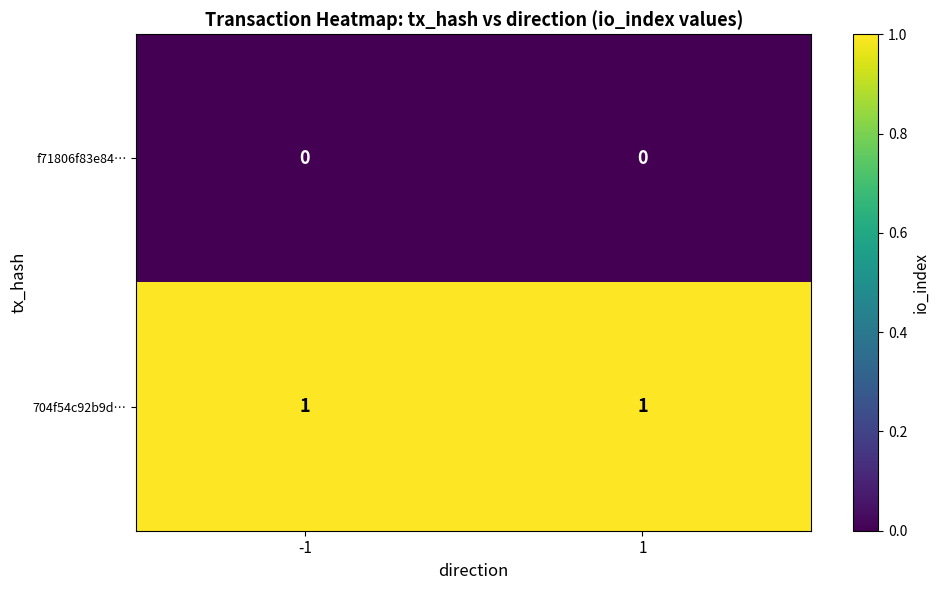

The f71806f83e84… series shows 0 at -1. True or false?

True